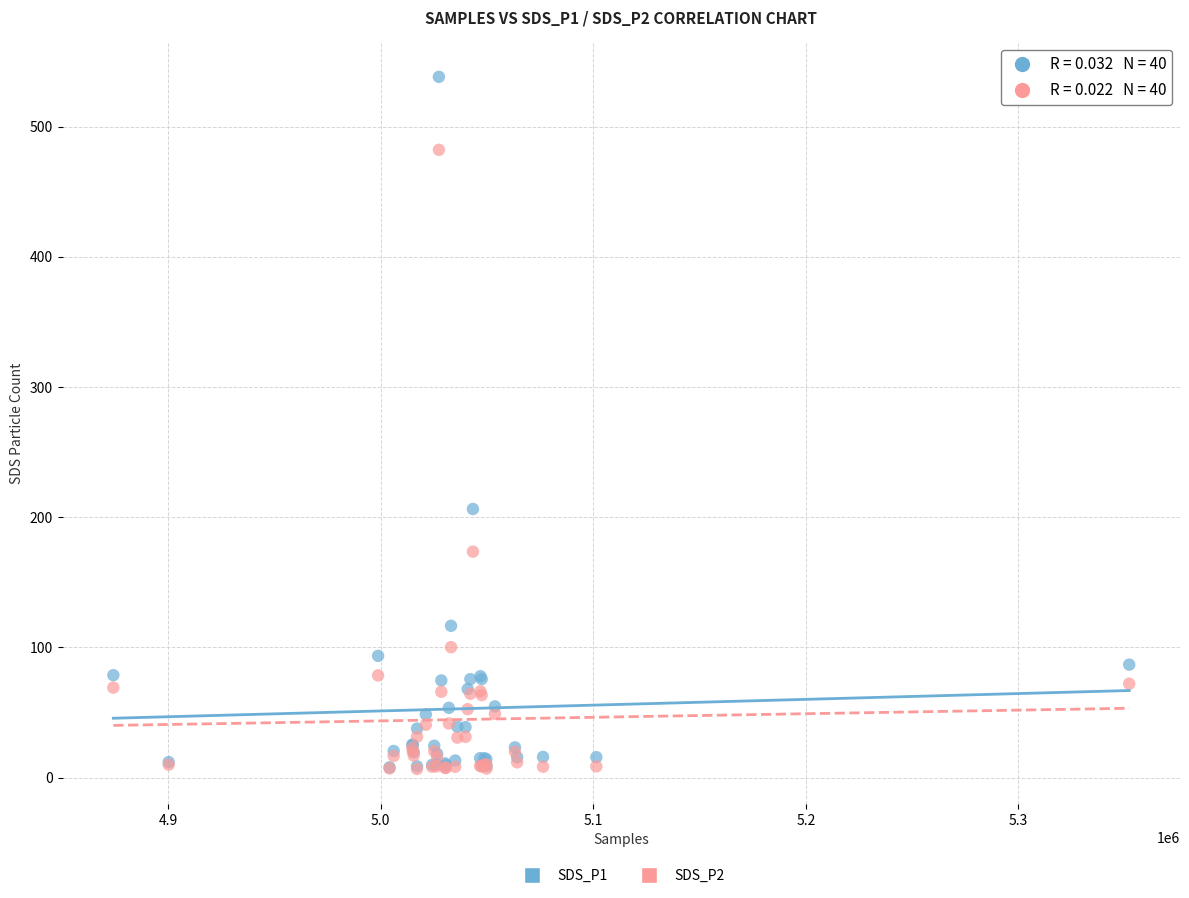

What are all the series names shown in the legend?

SDS_P1, SDS_P2